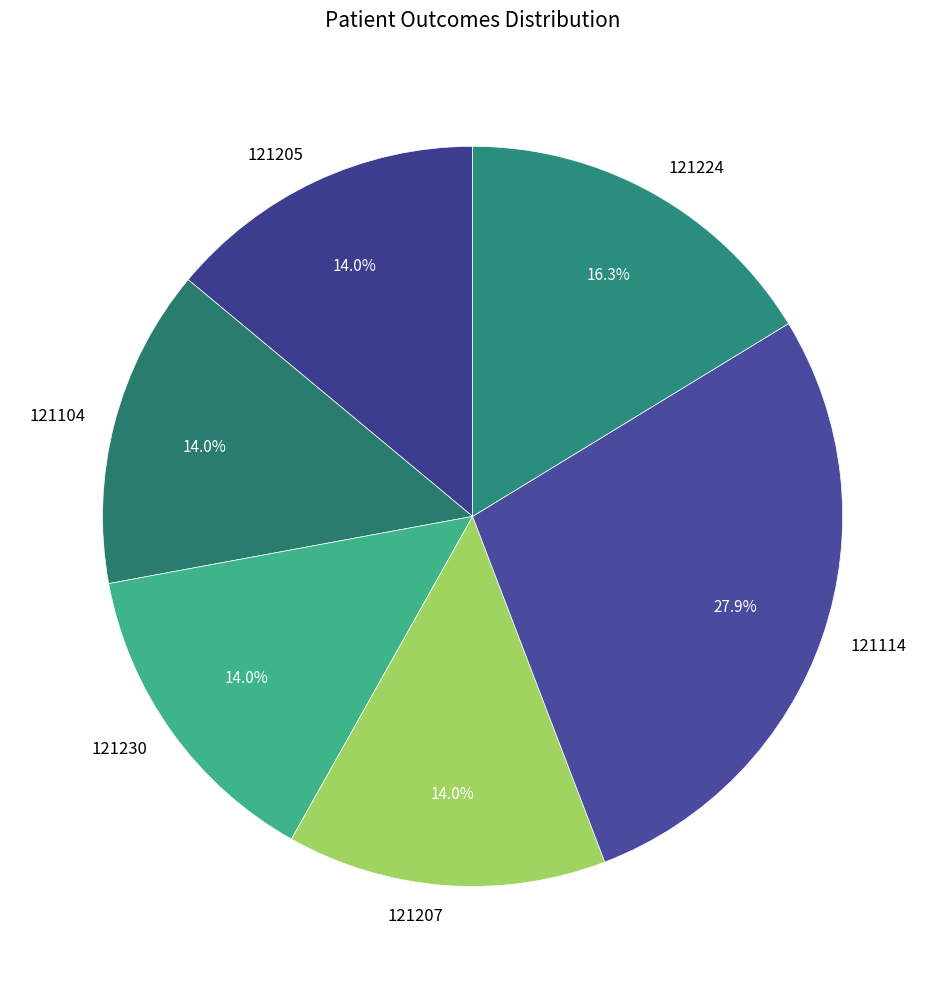

Is there any slice that represents more than half of the pie?

No